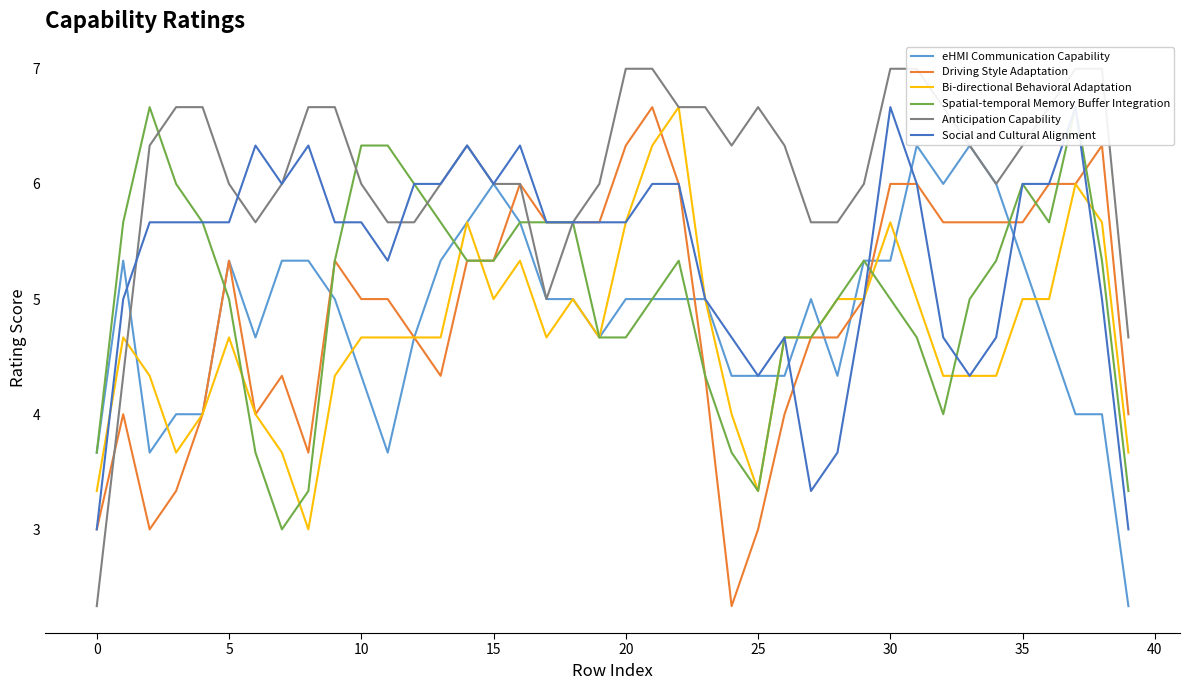

Does the chart have visible grid lines?

No